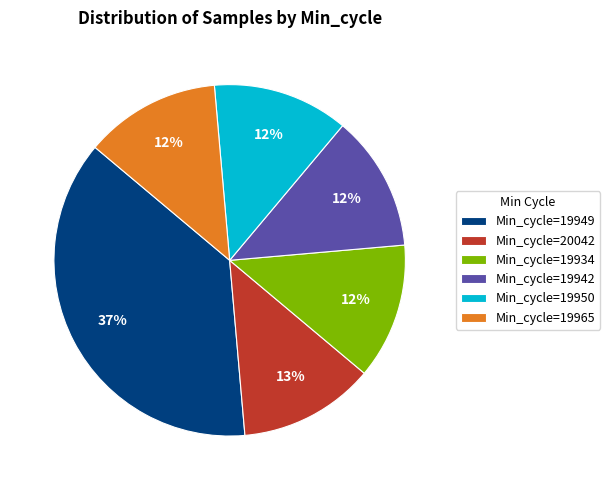

What percentage is the Min_cycle=19942 slice, to the nearest percent?

12%